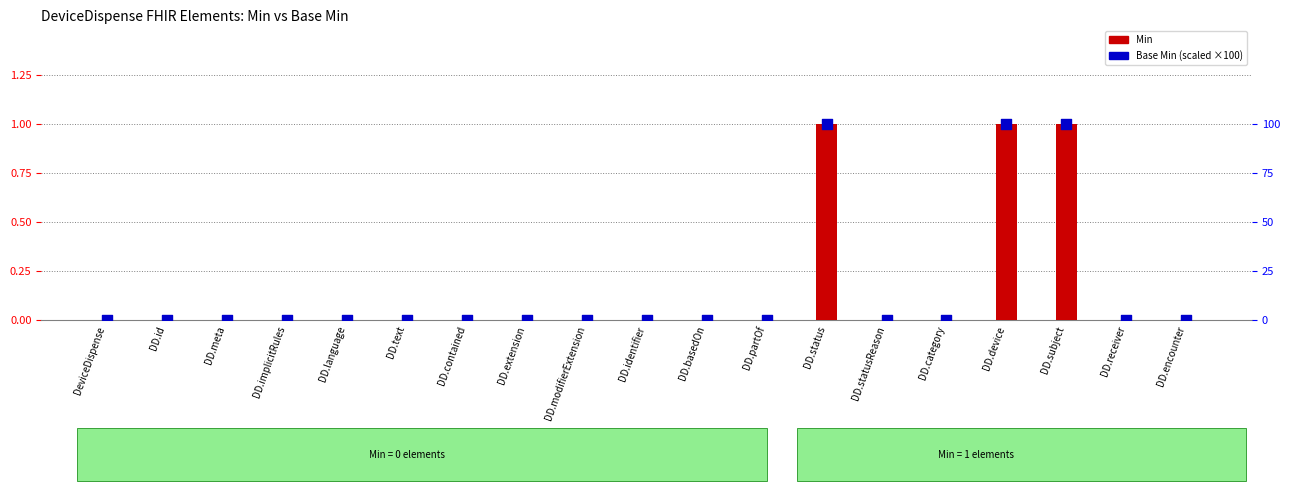

Which series has the widest spread of Y values?

Base Min (scaled)